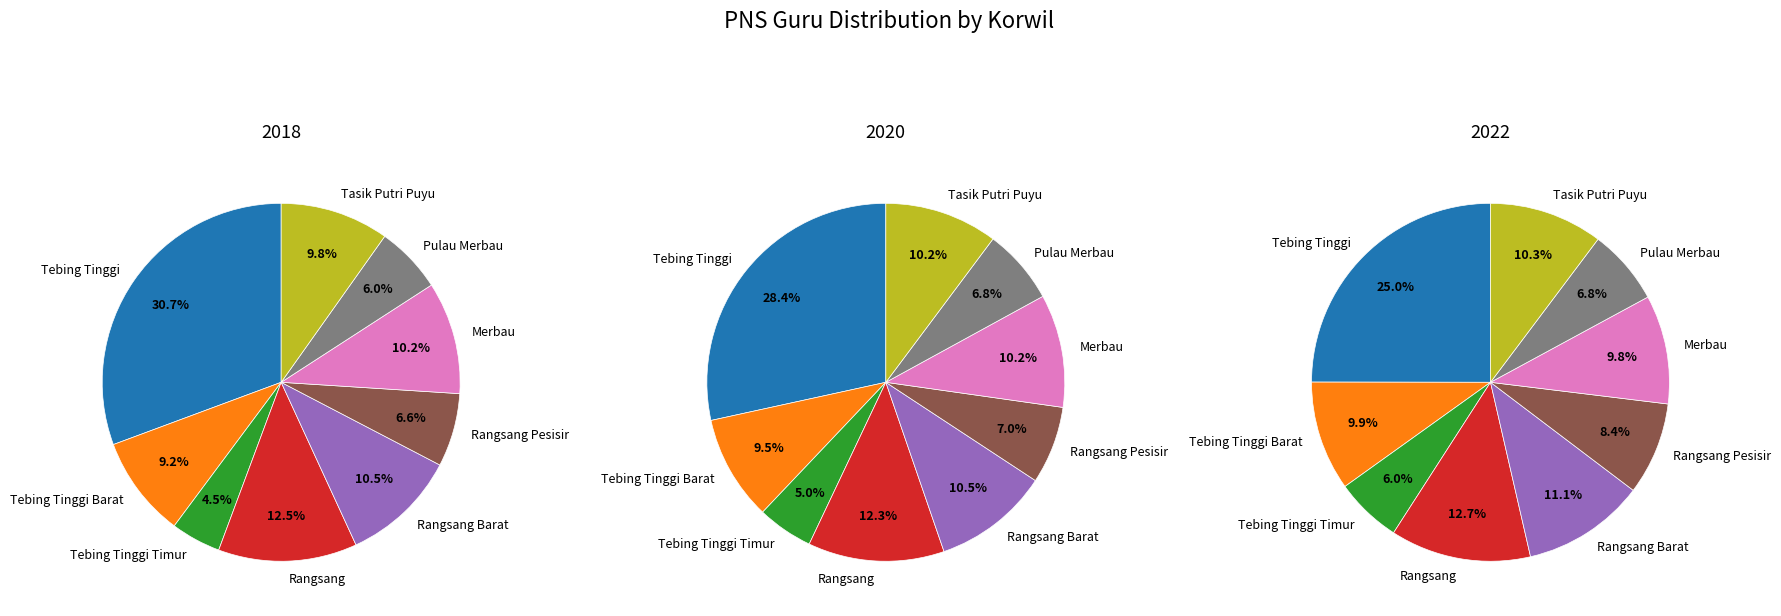

True or false: Pulau Merbau accounts for 6% of the total.

True